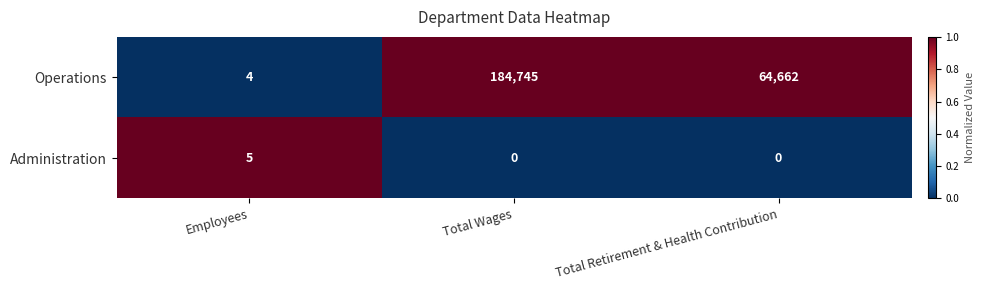

Reading left to right, extract all data points from this chart.

Operations: 4	184745	64662
Administration: 5	0	0